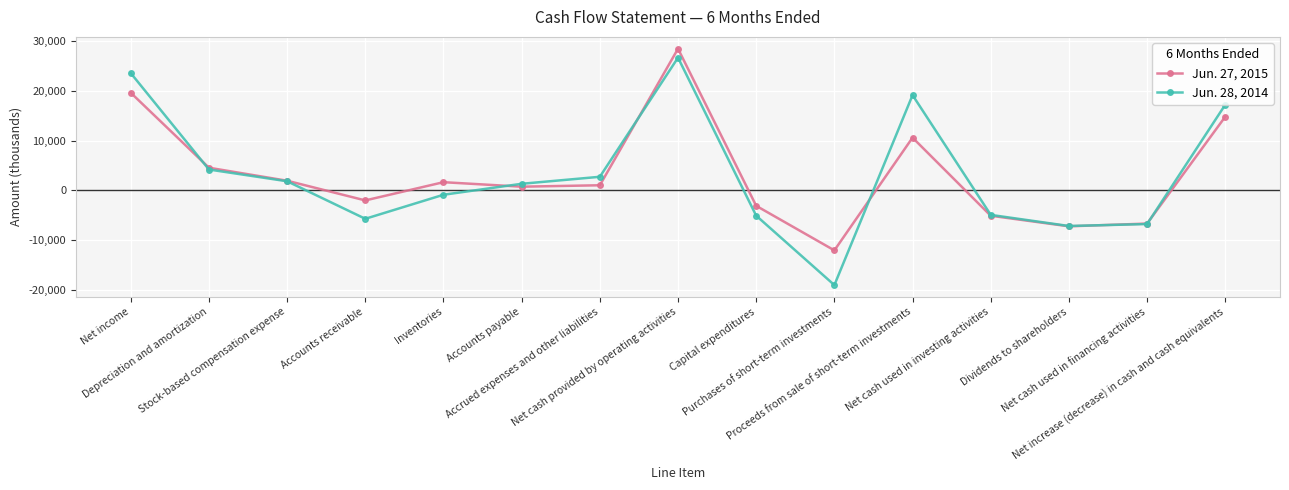

List the series in order of their overall mean, highest first.

Jun. 27, 2015, Jun. 28, 2014